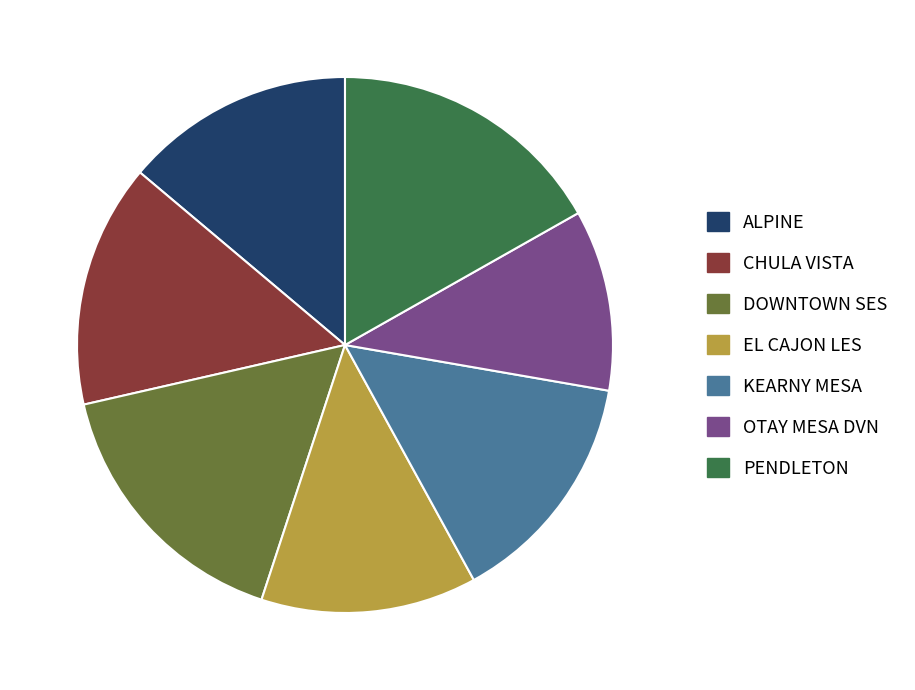

Which slice is the smallest?

OTAY MESA DVN